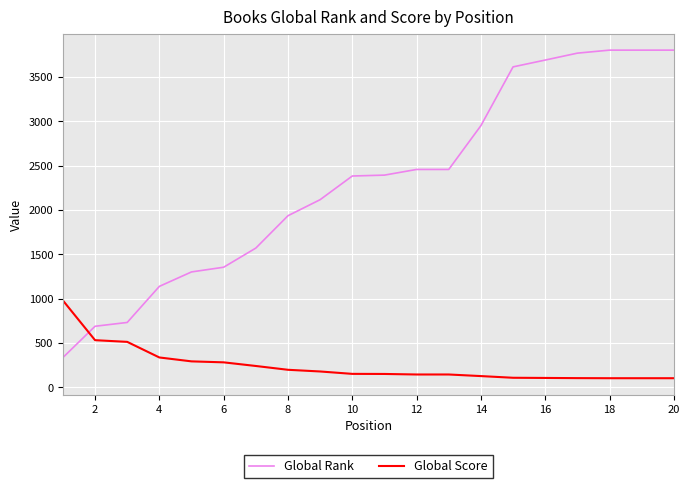

Which series has the largest total across all categories?

Global Rank